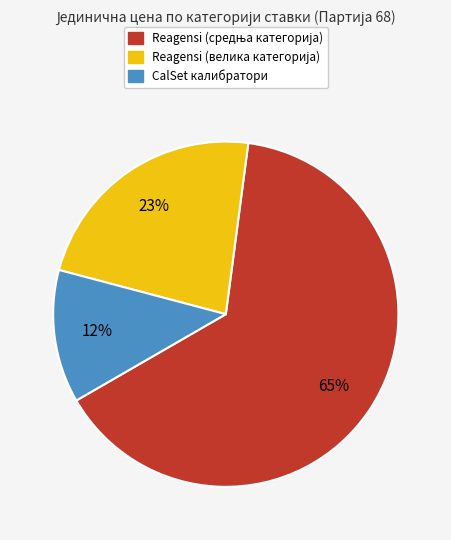

Does any single category account for the majority?

Yes